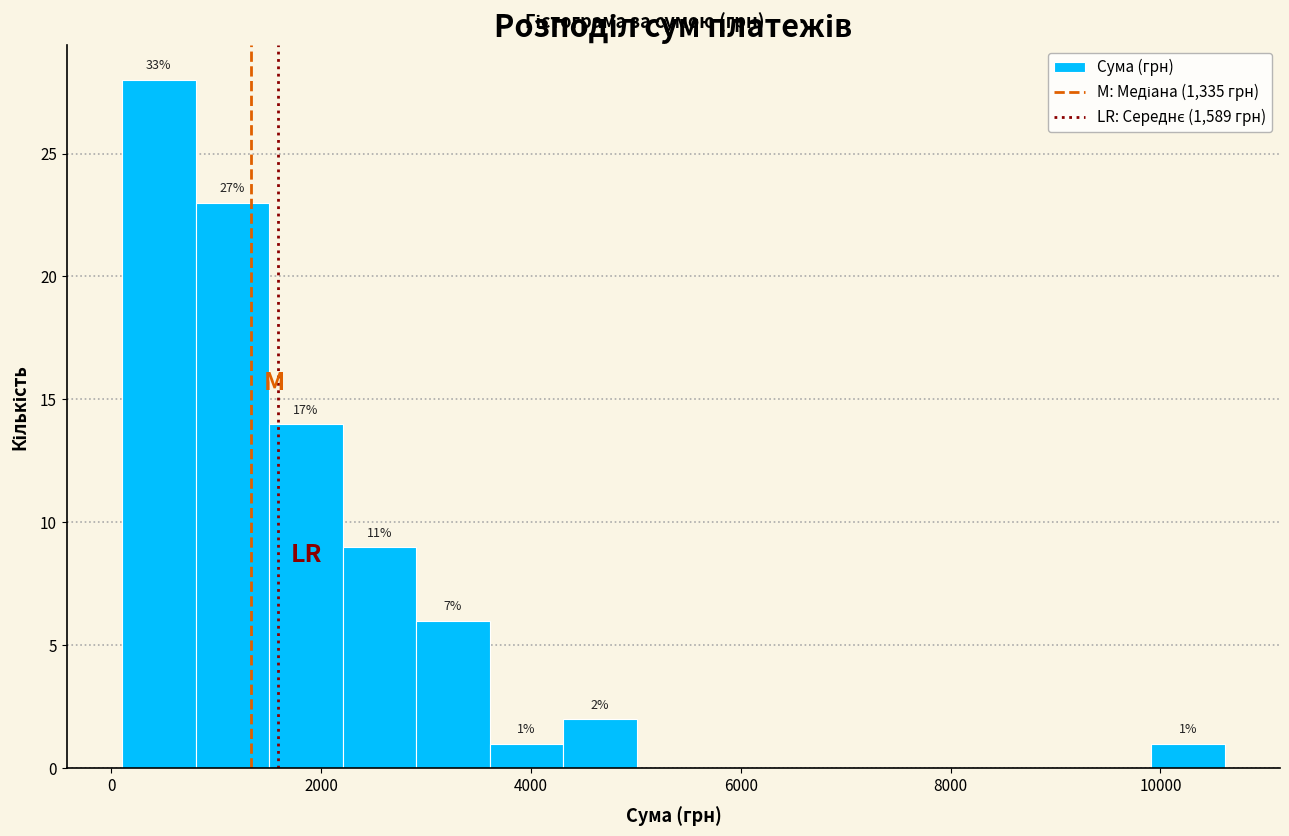

Around what value on the x-axis is the tallest bar? Give the approximate position of its centre, as read against the axis.

400